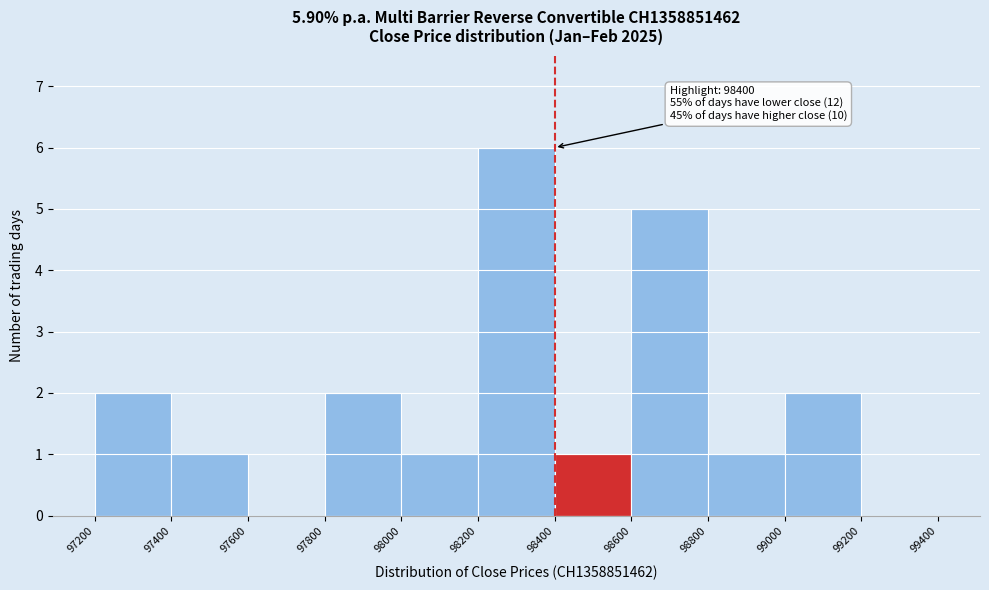

Which range on the x-axis has the tallest bar?

98200 to 98400